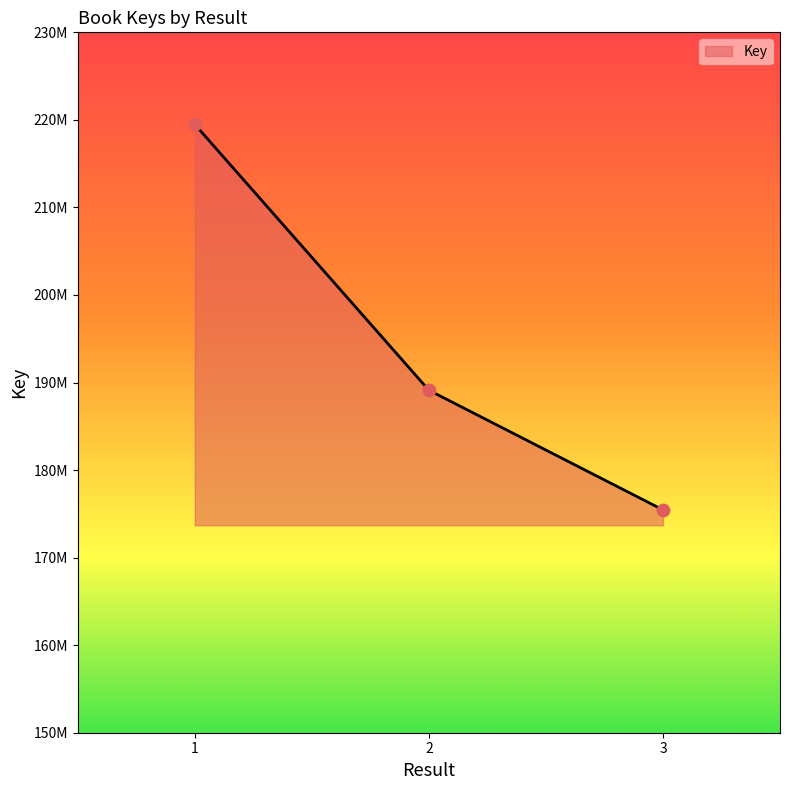

What is the ratio of the value at 1 to the value at 3?

1.3